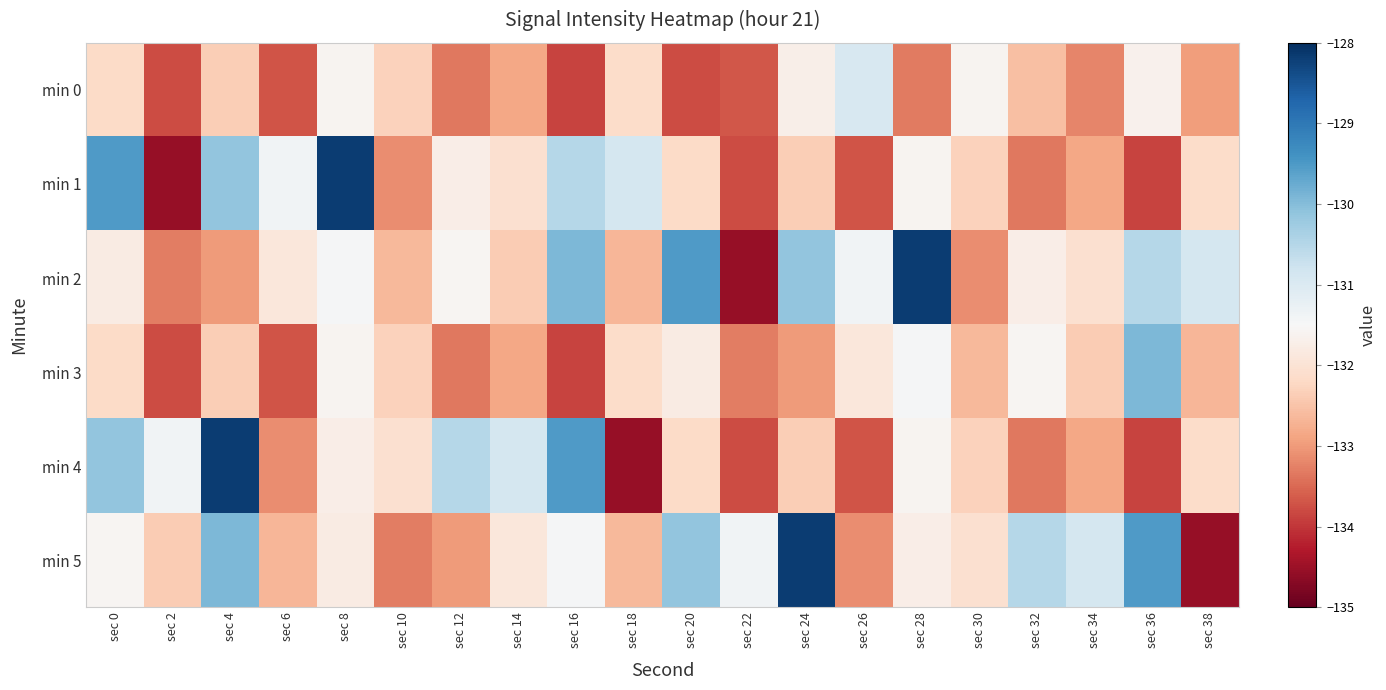

Reading left to right, list all the values displayed in this chart.

min 0: sec 0=-132.2	sec 2=-133.8	sec 4=-132.4	sec 6=-133.7	sec 8=-131.6	sec 10=-132.3	sec 12=-133.3	sec 14=-132.9	sec 16=-133.9	sec 18=-132.1	sec 20=-133.8	sec 22=-133.7	sec 24=-131.7	sec 26=-130.9	sec 28=-133.3	sec 30=-131.6	sec 32=-132.5	sec 34=-133.2	sec 36=-131.6	sec 38=-133.0
min 1: sec 0=-129.5	sec 2=-134.6	sec 4=-130.1	sec 6=-131.4	sec 8=-128.2	sec 10=-133.1	sec 12=-131.7	sec 14=-132.1	sec 16=-130.5	sec 18=-130.9	sec 20=-132.2	sec 22=-133.8	sec 24=-132.4	sec 26=-133.7	sec 28=-131.6	sec 30=-132.3	sec 32=-133.3	sec 34=-132.9	sec 36=-133.9	sec 38=-132.1
min 2: sec 0=-131.8	sec 2=-133.3	sec 4=-133.0	sec 6=-131.9	sec 8=-131.5	sec 10=-132.6	sec 12=-131.6	sec 14=-132.4	sec 16=-129.9	sec 18=-132.7	sec 20=-129.5	sec 22=-134.6	sec 24=-130.1	sec 26=-131.4	sec 28=-128.2	sec 30=-133.1	sec 32=-131.7	sec 34=-132.1	sec 36=-130.5	sec 38=-130.9
min 3: sec 0=-132.2	sec 2=-133.8	sec 4=-132.4	sec 6=-133.7	sec 8=-131.6	sec 10=-132.3	sec 12=-133.3	sec 14=-132.9	sec 16=-133.9	sec 18=-132.1	sec 20=-131.8	sec 22=-133.3	sec 24=-133.0	sec 26=-131.9	sec 28=-131.5	sec 30=-132.6	sec 32=-131.6	sec 34=-132.4	sec 36=-129.9	sec 38=-132.7
min 4: sec 0=-130.1	sec 2=-131.4	sec 4=-128.2	sec 6=-133.1	sec 8=-131.7	sec 10=-132.1	sec 12=-130.5	sec 14=-130.9	sec 16=-129.5	sec 18=-134.6	sec 20=-132.2	sec 22=-133.8	sec 24=-132.4	sec 26=-133.7	sec 28=-131.6	sec 30=-132.3	sec 32=-133.3	sec 34=-132.9	sec 36=-133.9	sec 38=-132.1
min 5: sec 0=-131.6	sec 2=-132.4	sec 4=-129.9	sec 6=-132.7	sec 8=-131.8	sec 10=-133.3	sec 12=-133.0	sec 14=-131.9	sec 16=-131.5	sec 18=-132.6	sec 20=-130.1	sec 22=-131.4	sec 24=-128.2	sec 26=-133.1	sec 28=-131.7	sec 30=-132.1	sec 32=-130.5	sec 34=-130.9	sec 36=-129.5	sec 38=-134.6